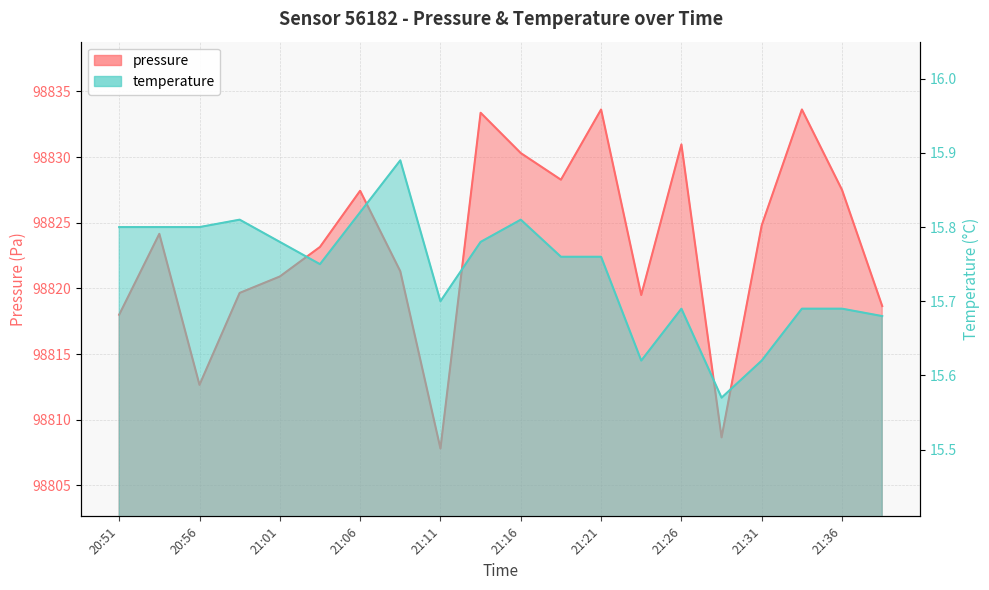

What is the difference between the maximum and minimum values in the pressure series?

25.8